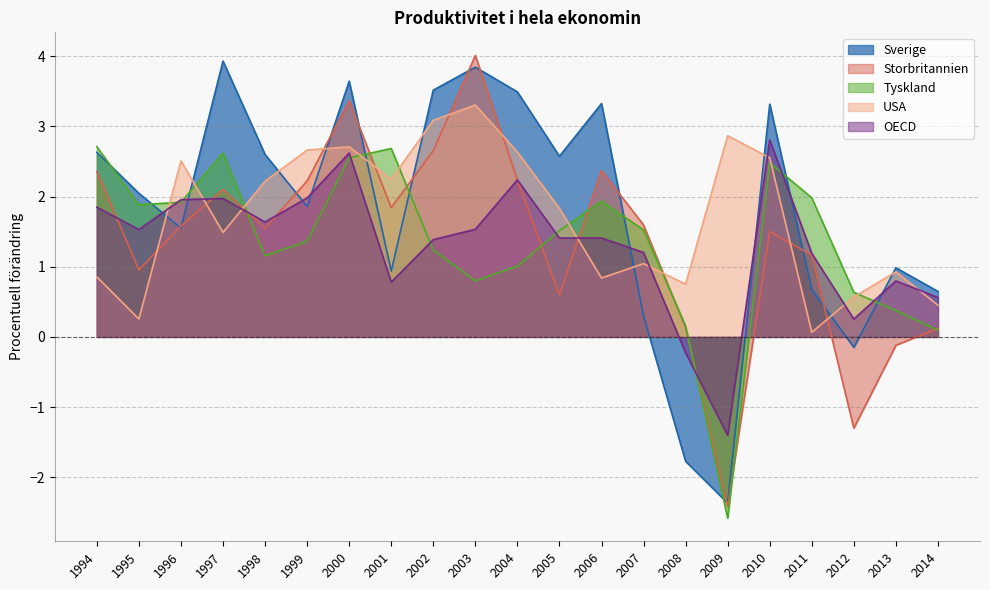

What is the spread (max minus min) of values at 2014?

0.6